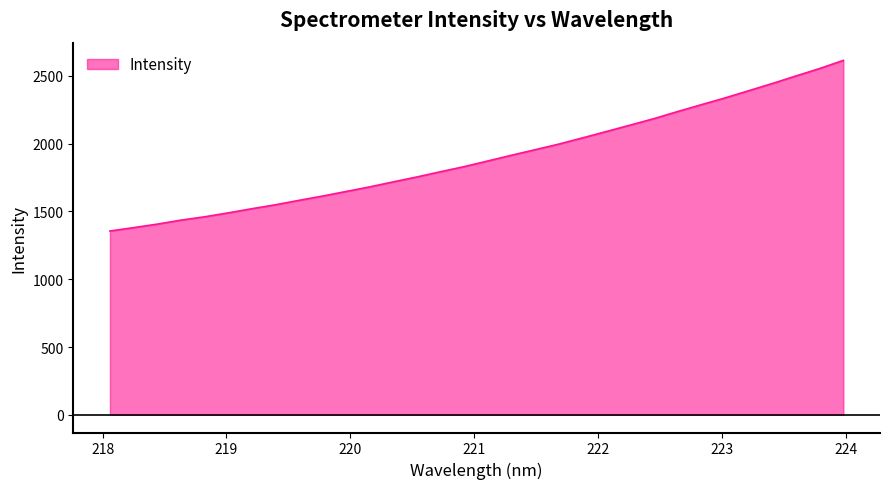

What is the smallest value displayed?

1355.9